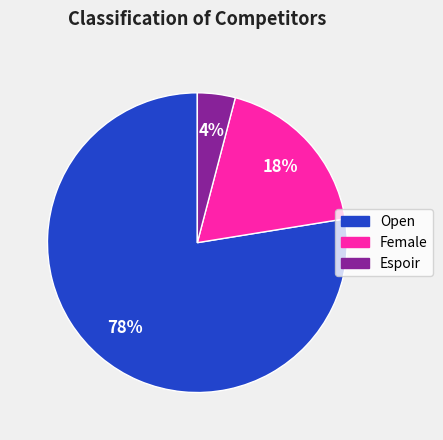

To the nearest percent, what is the average slice percentage?

33%